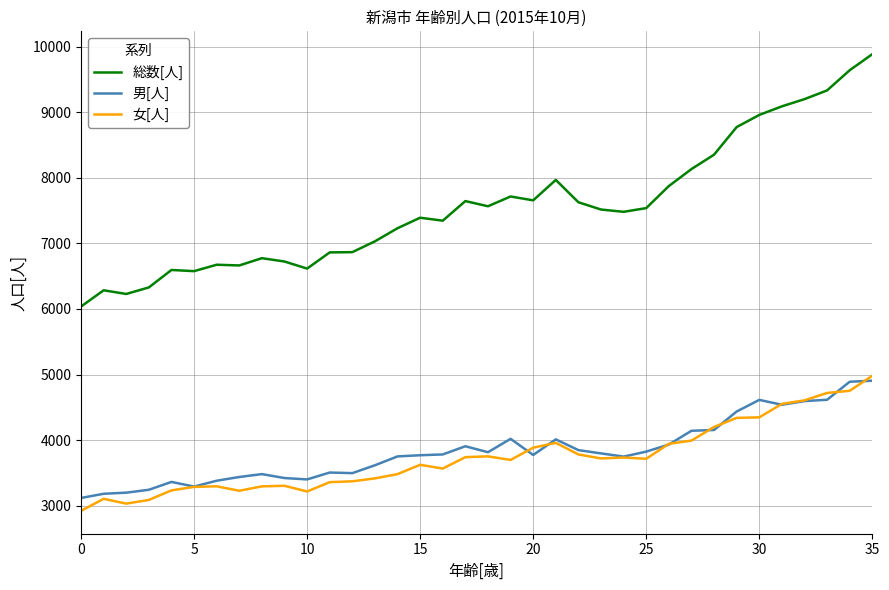

True or false: 総数[人] and 男[人] cross at least once.

False